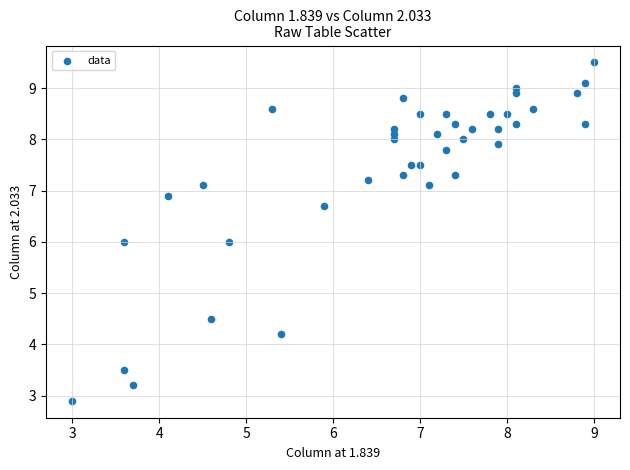

What is the range of Y values (max minus min)?

6.6